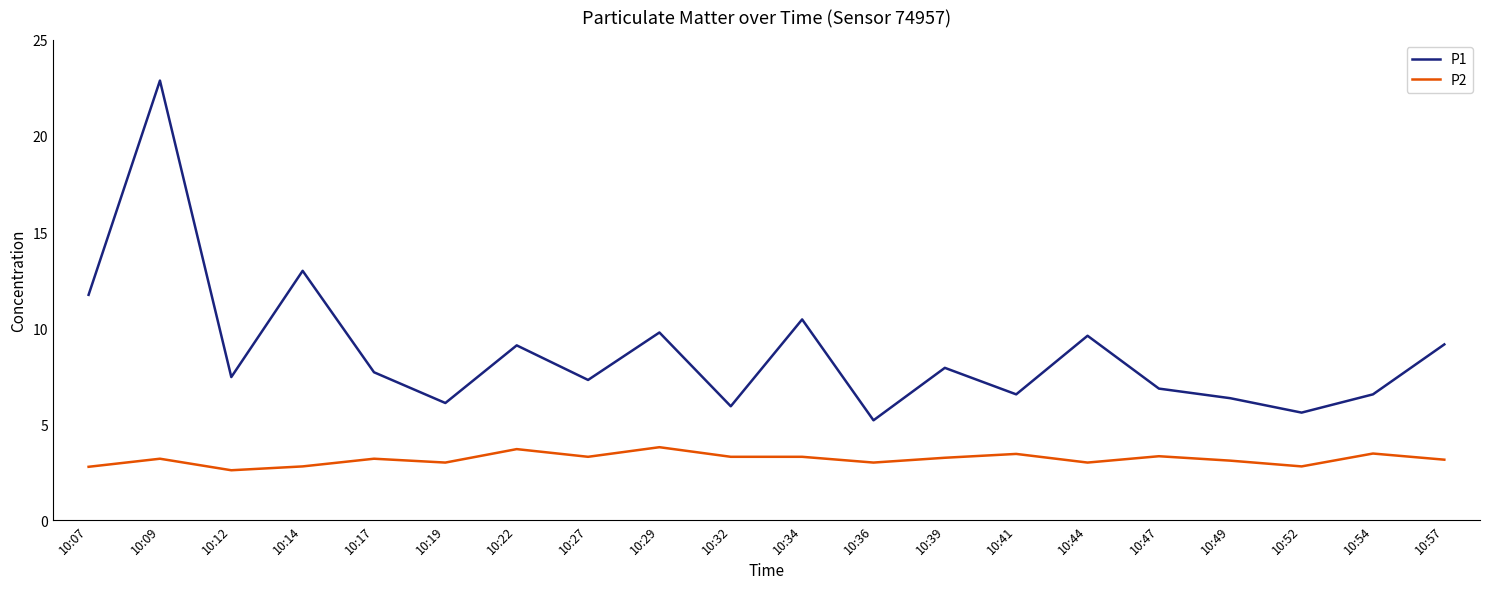

What is the difference between the P2 values at 10:14 and 10:49?

0.3